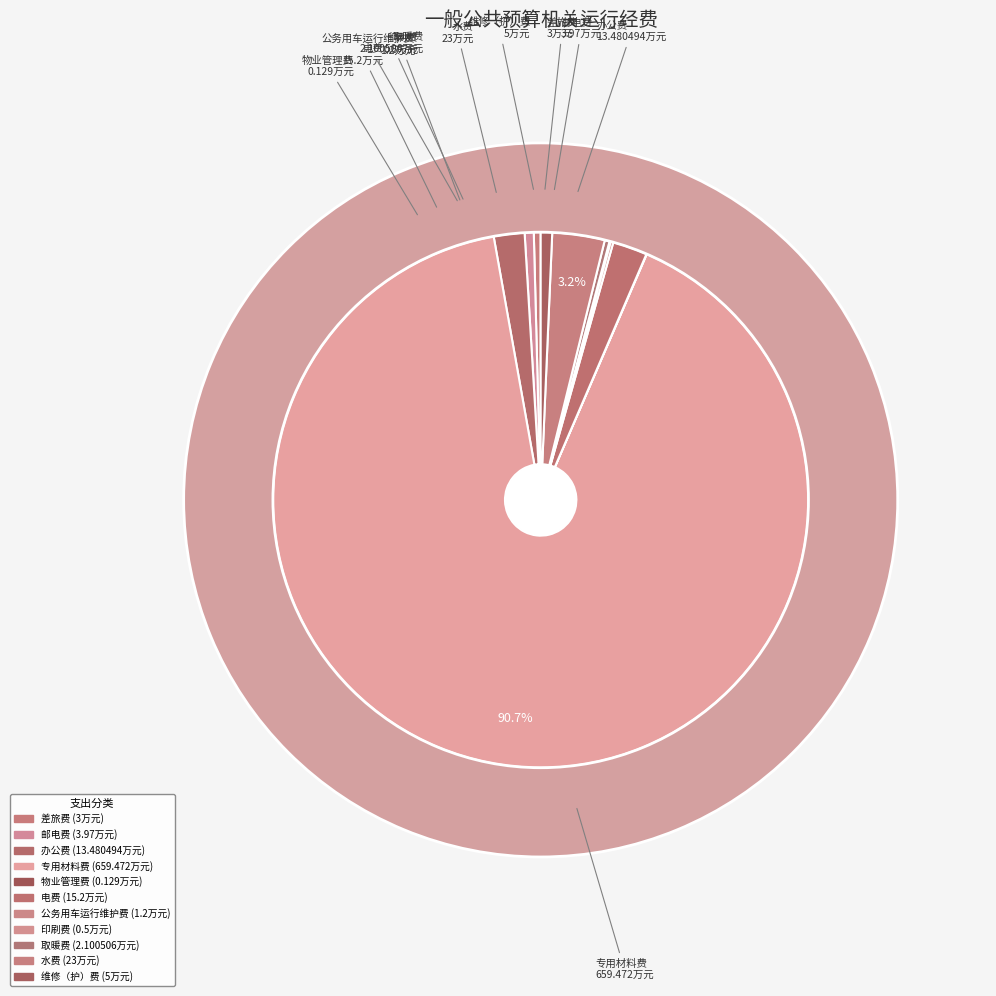

The 物业管理费 slice represents 0% of the pie. True or false?

True